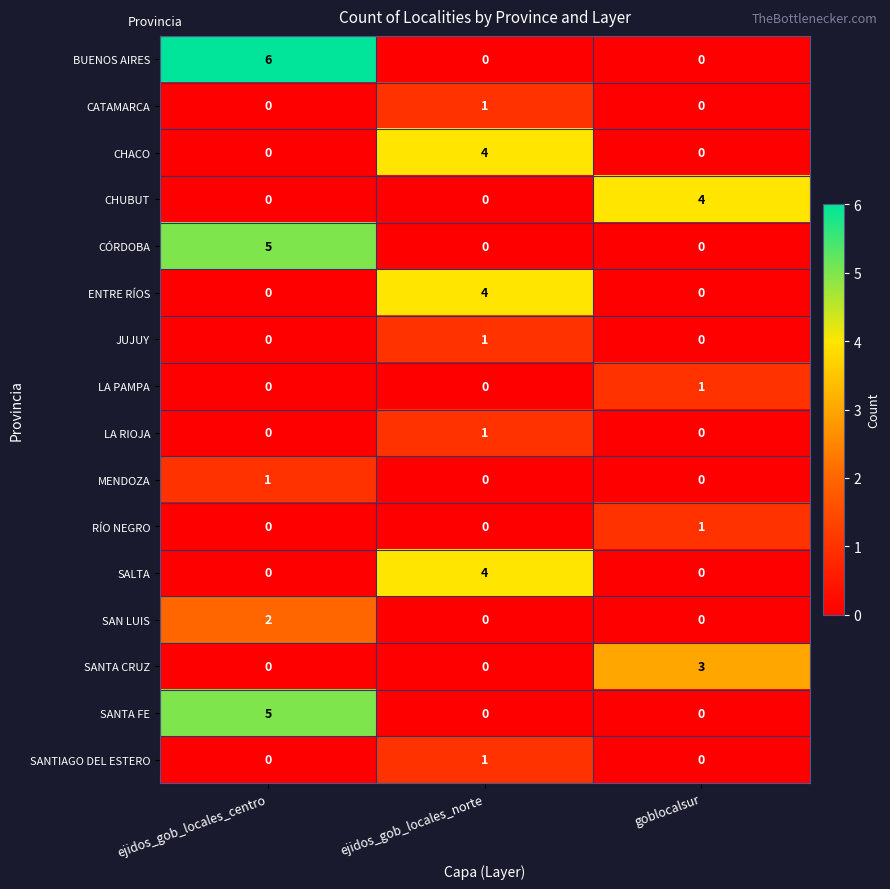

Which series has the widest spread of values?

BUENOS AIRES